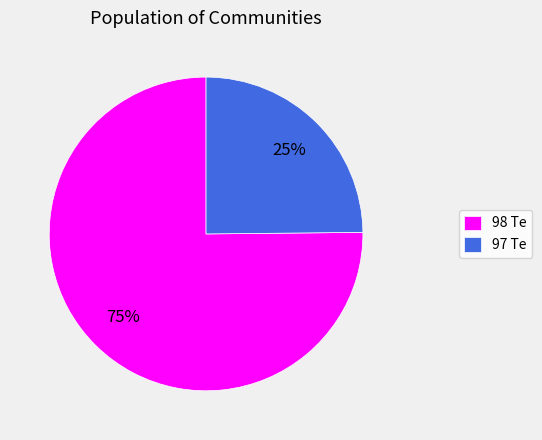

What is the smallest slice in the pie chart?

97 Te